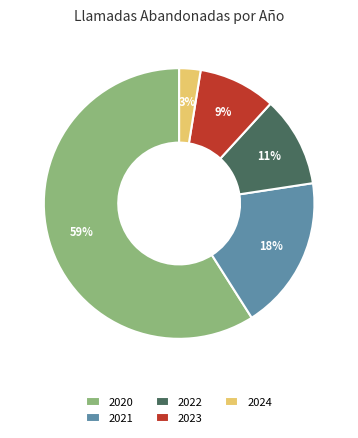

Is the sum of 2023 and 2024 greater than half?

No